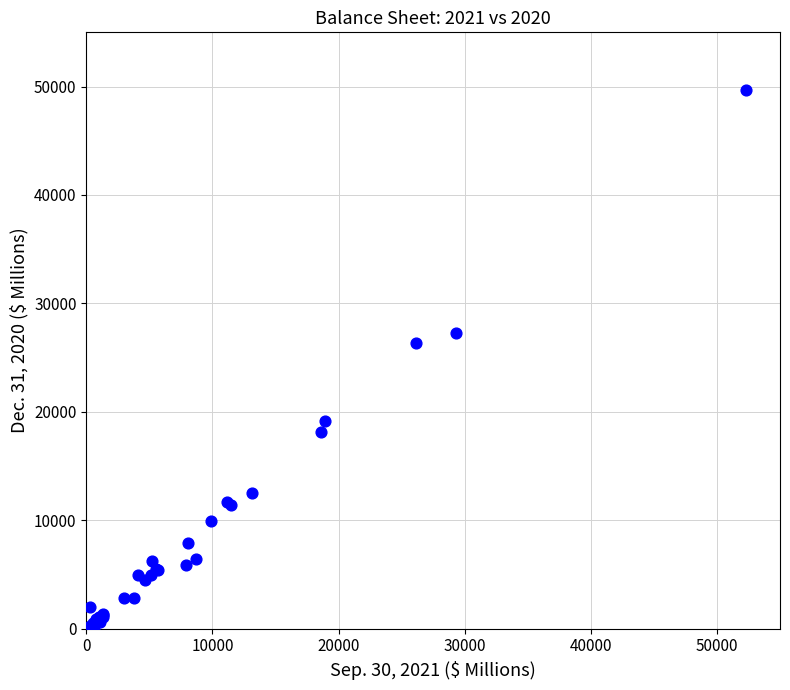

What Y value in the scatter plot is closest to 24859?

26339